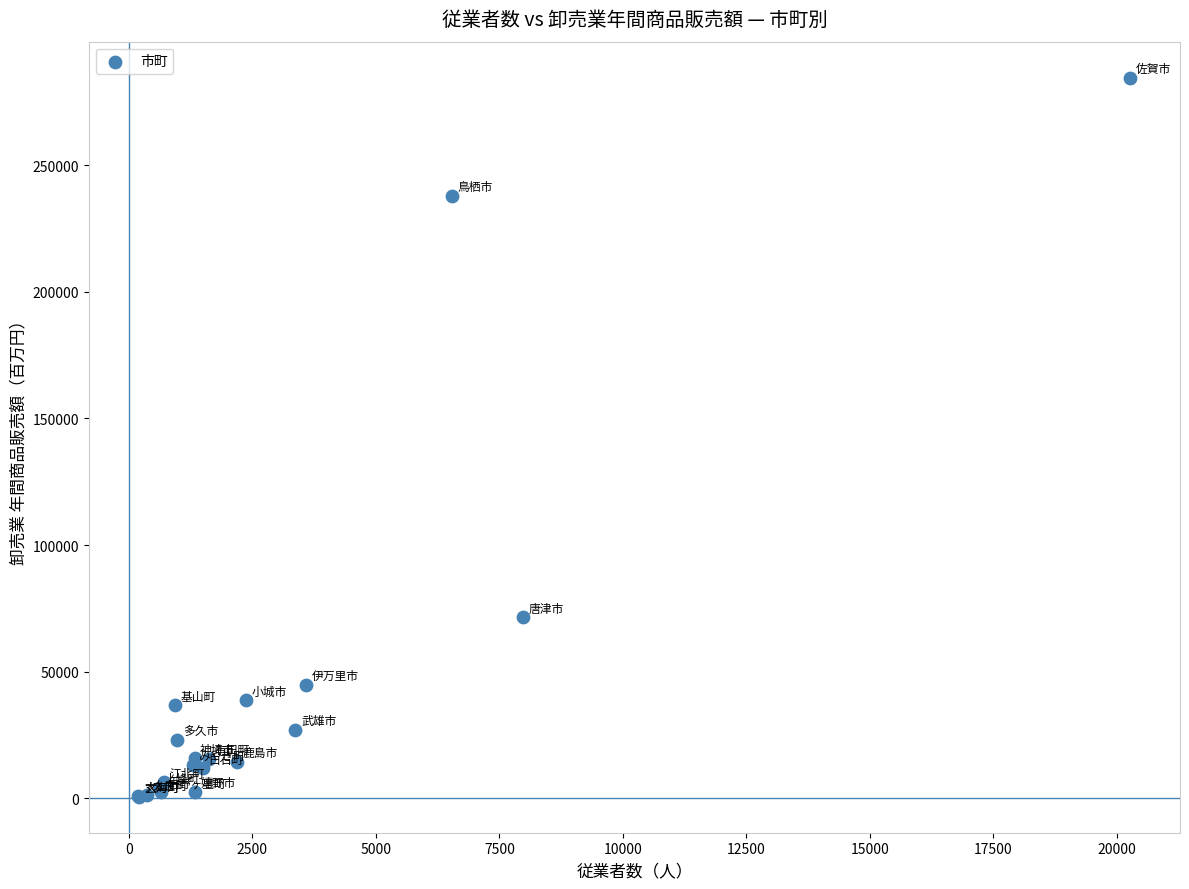

What Y value in the scatter plot is closest to 142589?

71474